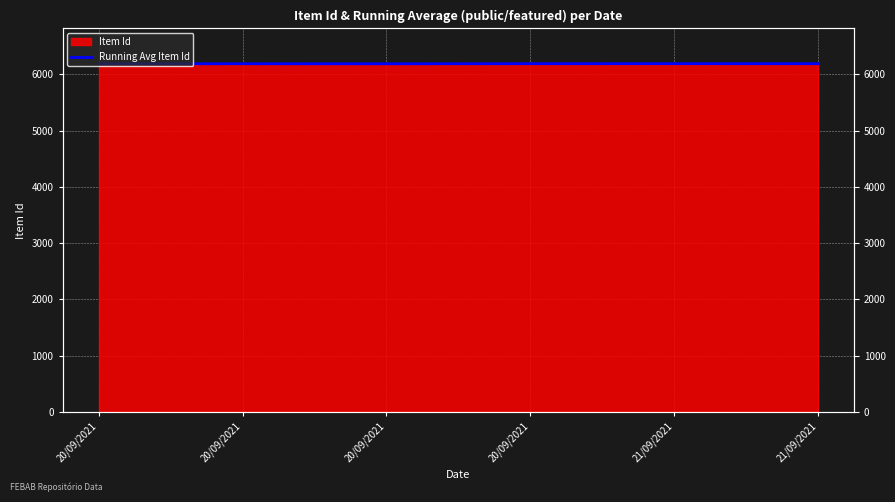

What is the label of the 6th point from the left?

21/09/2021